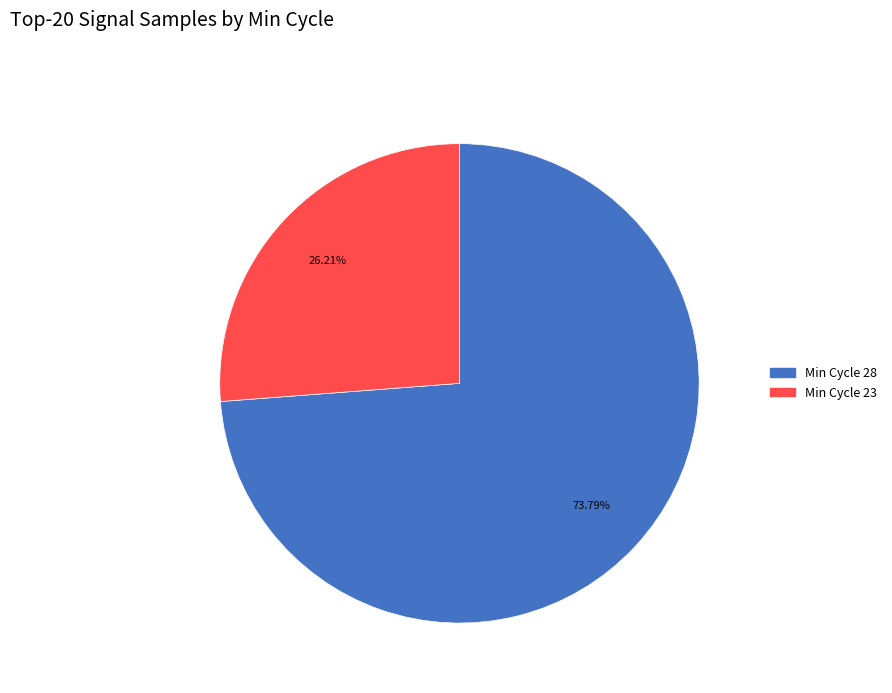

Is there a majority slice in this chart?

Yes